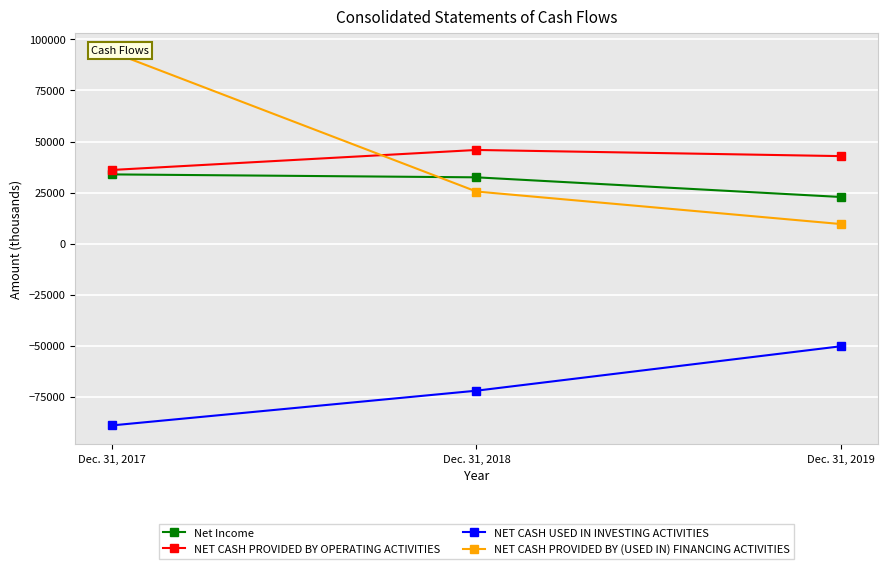

Which series has the largest range (max minus min)?

NET CASH PROVIDED BY (USED IN) FINANCING ACTIVITIES